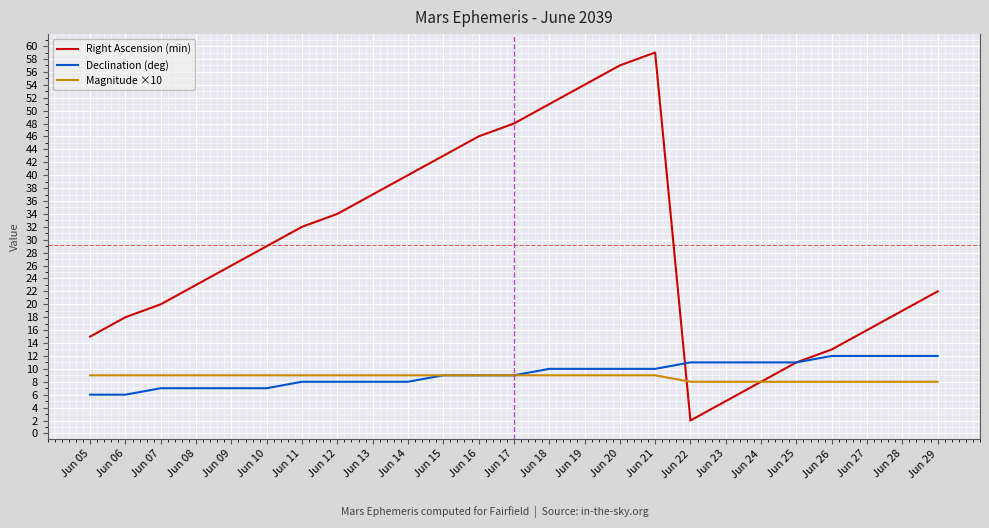

Rank the series by their maximum value, from lowest to highest.

Magnitude ×10, Declination (deg), Right Ascension (min)